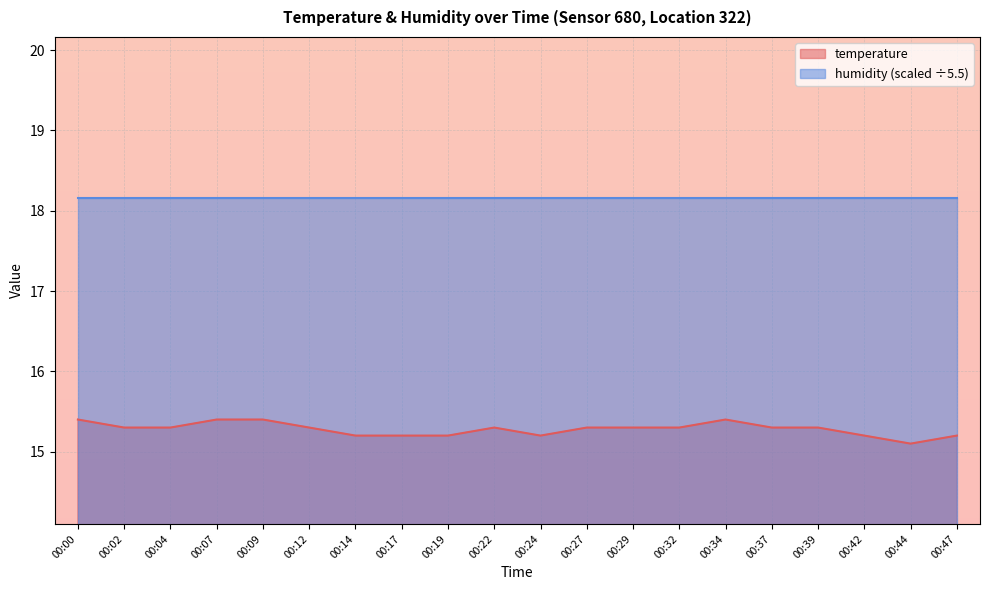

What is the difference between the values at 00:44 and 00:09?

0.3